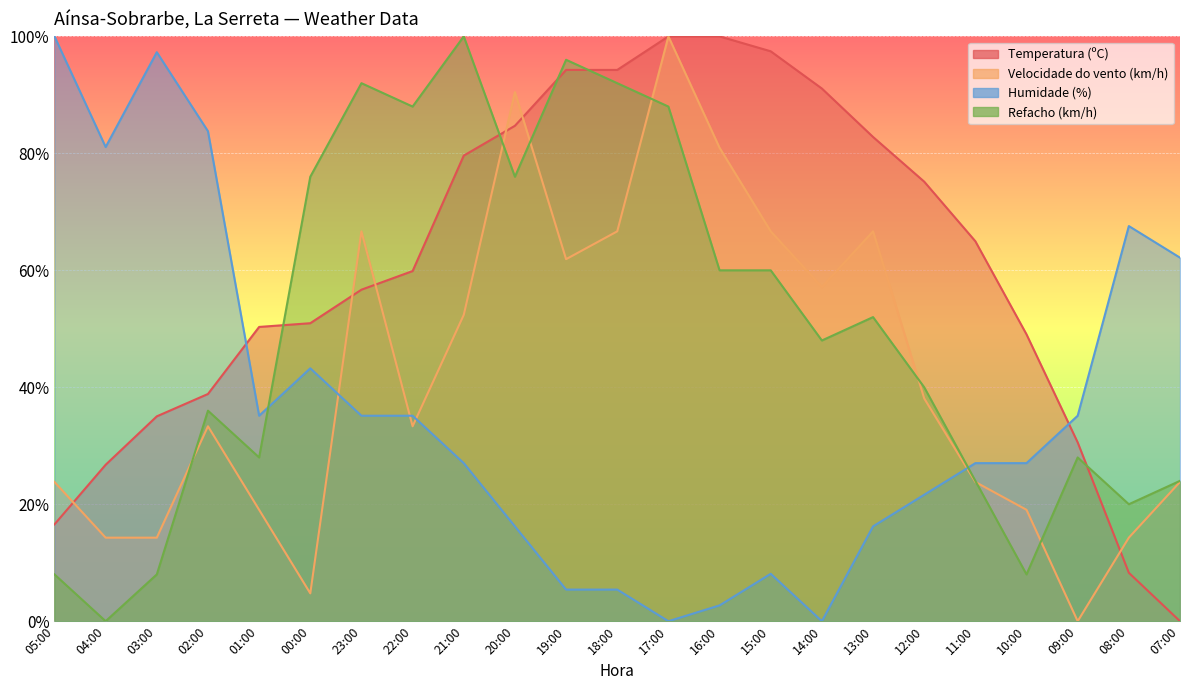

What are all the series names shown in the legend?

Temperatura (ºC), Velocidade do vento (km/h), Humidade (%), Refacho (km/h)